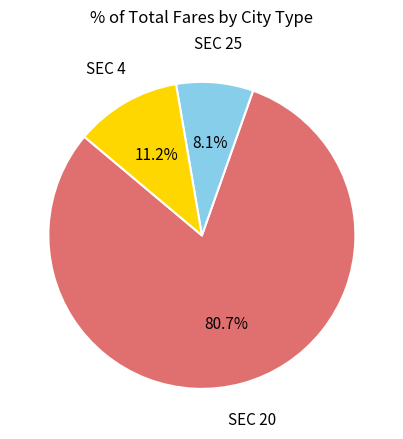

What is the ratio of the value at SEC 25 to the value at SEC 4?

0.7